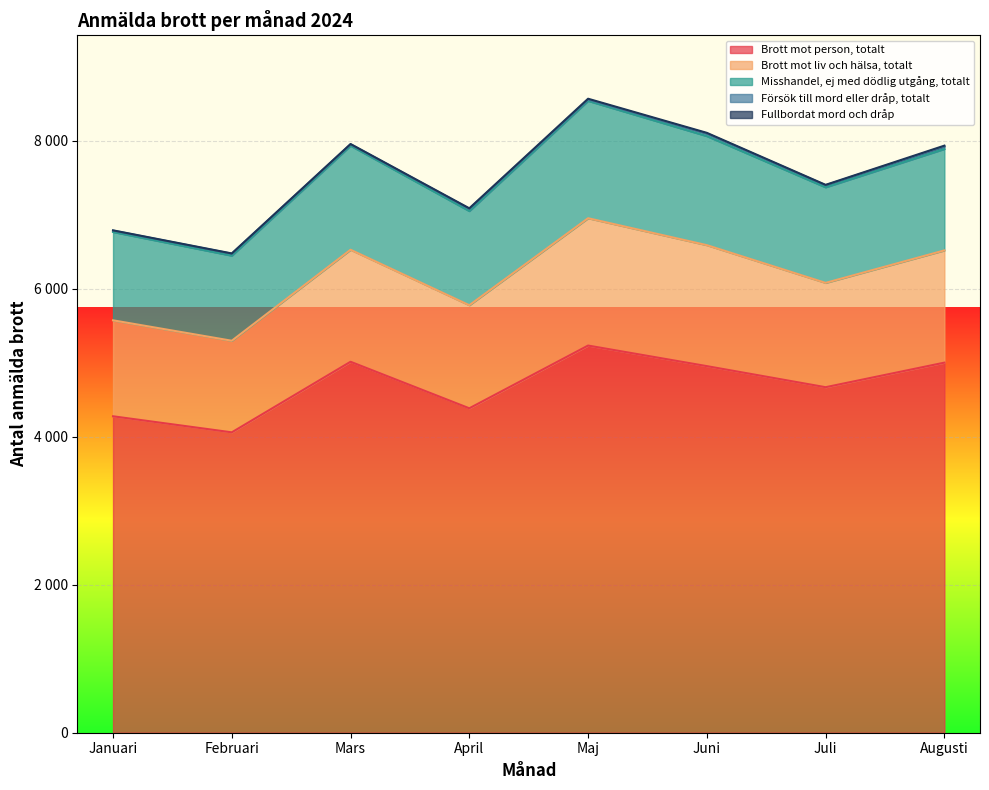

True or false: Misshandel, ej med dödlig utgång, totalt and Fullbordat mord och dråp intersect in this chart.

False